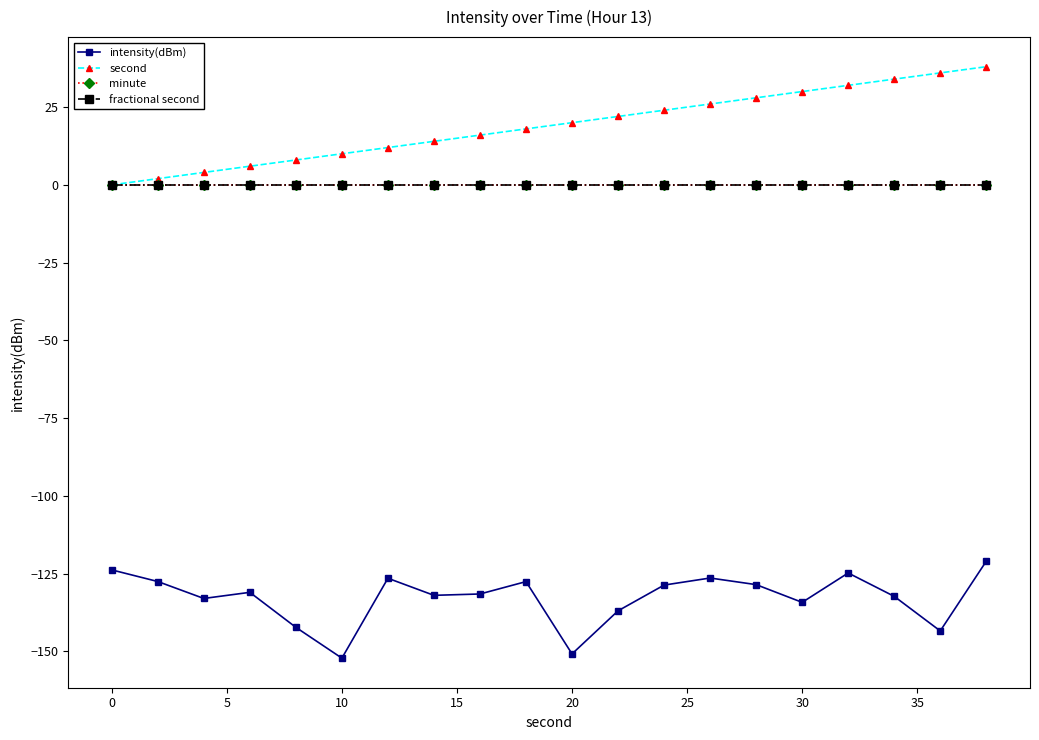

What is the difference between the maximum and minimum values in the second series?

38.0